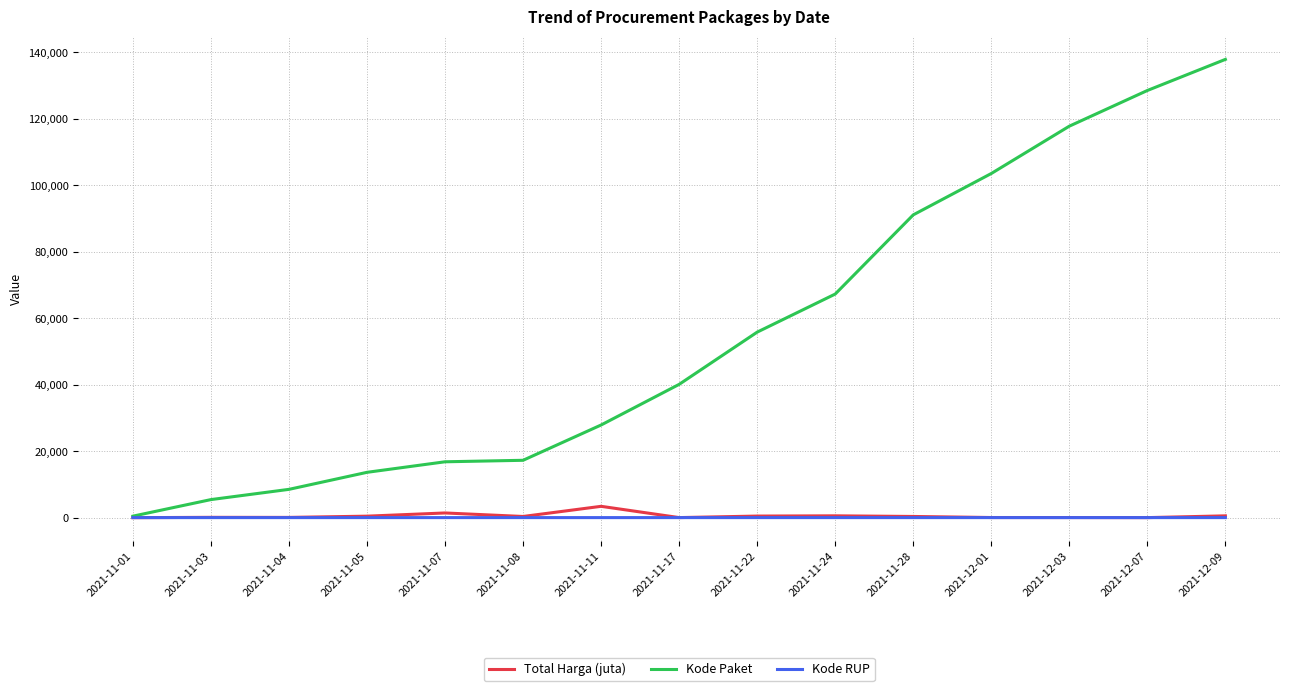

Between 2021-11-17 and 2021-11-24, which series saw the biggest shift?

Kode Paket